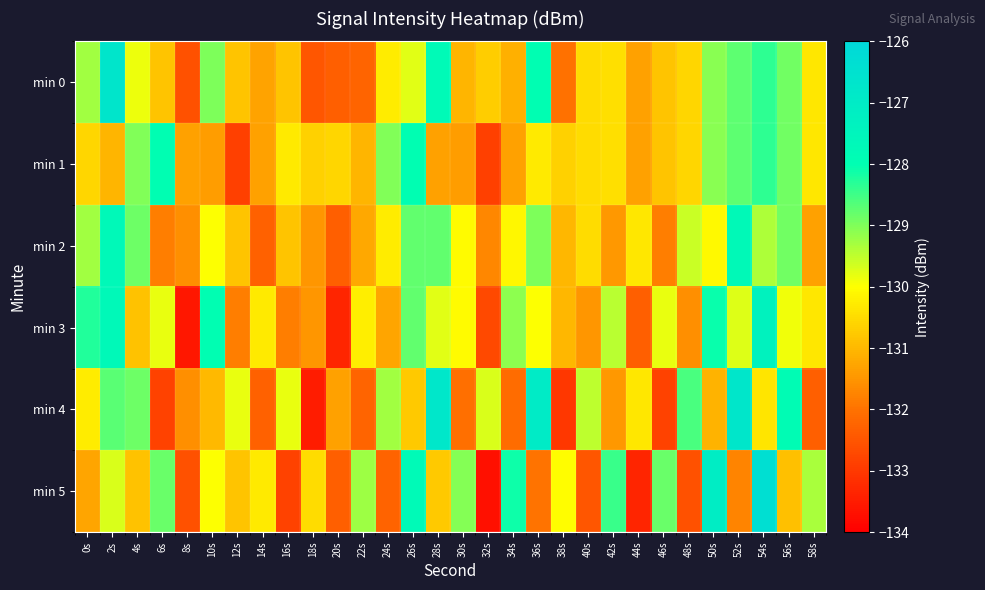

Reading left to right, extract all data points from this chart.

min 0: 0s=-129.3	2s=-126.7	4s=-129.8	6s=-130.8	8s=-132.6	10s=-129.0	12s=-130.8	14s=-131.3	16s=-130.8	18s=-132.5	20s=-132.3	22s=-132.2	24s=-130.3	26s=-129.8	28s=-127.8	30s=-131.0	32s=-130.7	34s=-131.1	36s=-128.0	38s=-132.0	40s=-130.5	42s=-130.5	44s=-131.3	46s=-130.8	48s=-130.6	50s=-129.1	52s=-128.7	54s=-128.4	56s=-128.9	58s=-130.3
min 1: 0s=-130.6	2s=-131.1	4s=-129.0	6s=-128.0	8s=-131.3	10s=-131.4	12s=-132.9	14s=-131.3	16s=-130.3	18s=-130.6	20s=-130.6	22s=-131.1	24s=-129.0	26s=-128.0	28s=-131.3	30s=-131.4	32s=-132.9	34s=-131.3	36s=-130.3	38s=-130.6	40s=-130.5	42s=-130.5	44s=-131.3	46s=-130.8	48s=-130.6	50s=-129.1	52s=-128.7	54s=-128.4	56s=-128.9	58s=-130.3
min 2: 0s=-129.3	2s=-127.7	4s=-128.8	6s=-131.8	8s=-131.6	10s=-130.0	12s=-130.8	14s=-132.3	16s=-130.8	18s=-131.5	20s=-132.3	22s=-131.2	24s=-130.3	26s=-128.8	28s=-128.8	30s=-130.0	32s=-131.7	34s=-130.1	36s=-129.0	38s=-131.0	40s=-130.5	42s=-131.5	44s=-130.3	46s=-131.8	48s=-129.6	50s=-130.1	52s=-127.7	54s=-129.4	56s=-128.9	58s=-131.3
min 3: 0s=-128.3	2s=-127.7	4s=-130.8	6s=-129.8	8s=-133.6	10s=-128.0	12s=-131.8	14s=-130.3	16s=-131.8	18s=-131.5	20s=-133.3	22s=-130.2	24s=-131.3	26s=-128.8	28s=-129.8	30s=-130.0	32s=-132.7	34s=-129.1	36s=-130.0	38s=-131.0	40s=-131.5	42s=-129.5	44s=-132.3	46s=-129.8	48s=-131.6	50s=-128.1	52s=-129.7	54s=-127.4	56s=-129.9	58s=-130.3
min 4: 0s=-130.3	2s=-128.7	4s=-128.8	6s=-132.8	8s=-131.6	10s=-131.0	12s=-129.8	14s=-132.3	16s=-129.8	18s=-133.5	20s=-131.3	22s=-132.2	24s=-129.3	26s=-130.8	28s=-126.8	30s=-132.0	32s=-129.7	34s=-132.1	36s=-127.0	38s=-133.0	40s=-129.5	42s=-131.5	44s=-130.3	46s=-132.8	48s=-128.6	50s=-131.1	52s=-126.7	54s=-130.4	56s=-127.9	58s=-132.3
min 5: 0s=-131.3	2s=-129.7	4s=-130.8	6s=-128.8	8s=-132.6	10s=-130.0	12s=-130.8	14s=-130.3	16s=-132.8	18s=-130.5	20s=-132.3	22s=-129.2	24s=-132.3	26s=-127.8	28s=-130.8	30s=-129.0	32s=-133.7	34s=-128.1	36s=-132.0	38s=-130.0	40s=-132.5	42s=-128.5	44s=-133.3	46s=-128.8	48s=-132.6	50s=-127.1	52s=-131.7	54s=-126.4	56s=-130.9	58s=-129.3